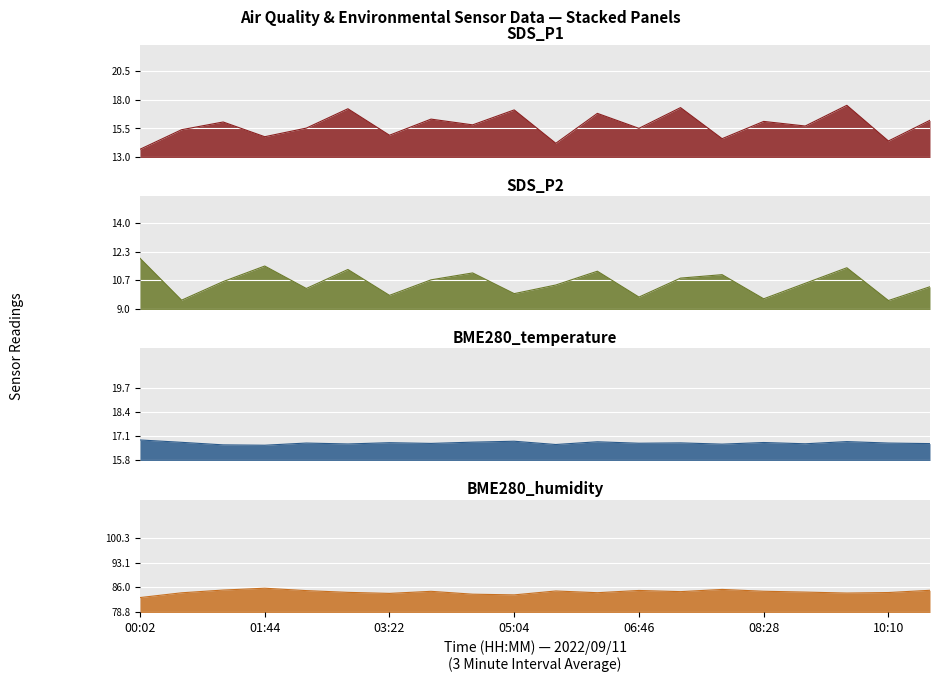

Rank the series at 10:44 from highest to lowest value.

BME280_humidity, BME280_temperature, SDS_P1, SDS_P2